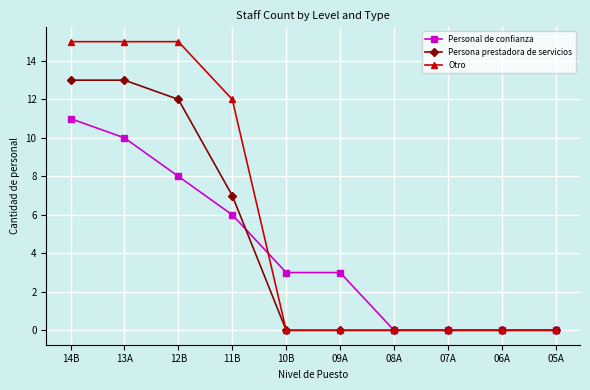

List the series in order of their peak value, lowest first.

Personal de confianza, Persona prestadora de servicios, Otro